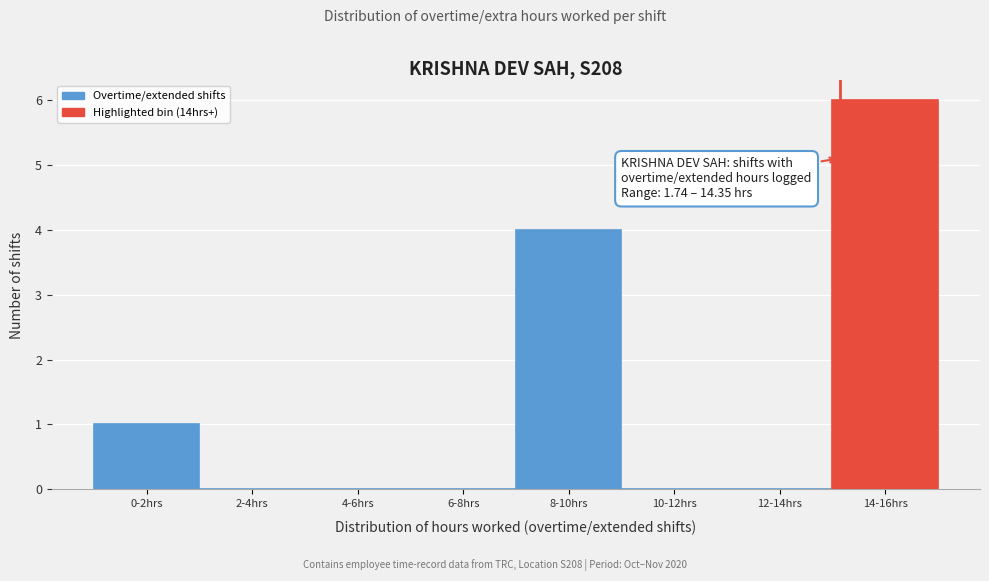

Reading right to left, transcribe all the data shown in this chart.

14-16hrs=6	12-14hrs=0	10-12hrs=0	8-10hrs=4	6-8hrs=0	4-6hrs=0	2-4hrs=0	0-2hrs=1